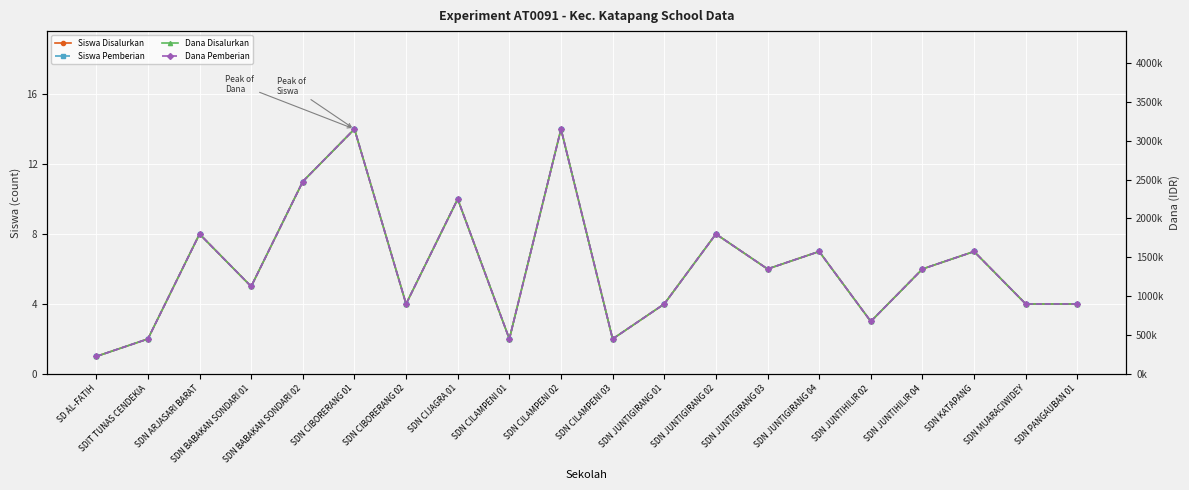

Which category has the highest value across all series?

SDN CIBORERANG 01